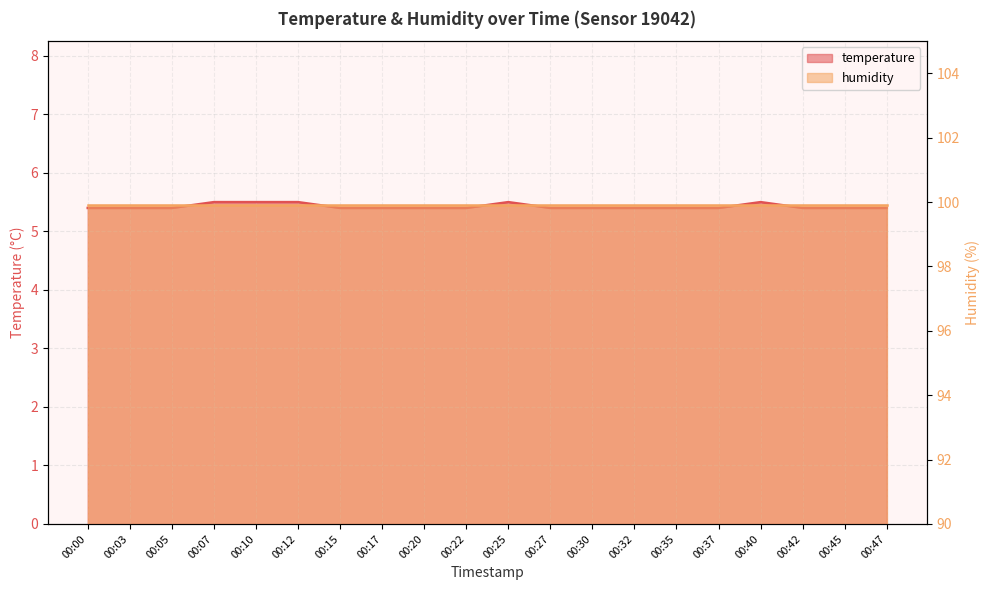

Between 00:00 and 00:32, which is larger?

00:00